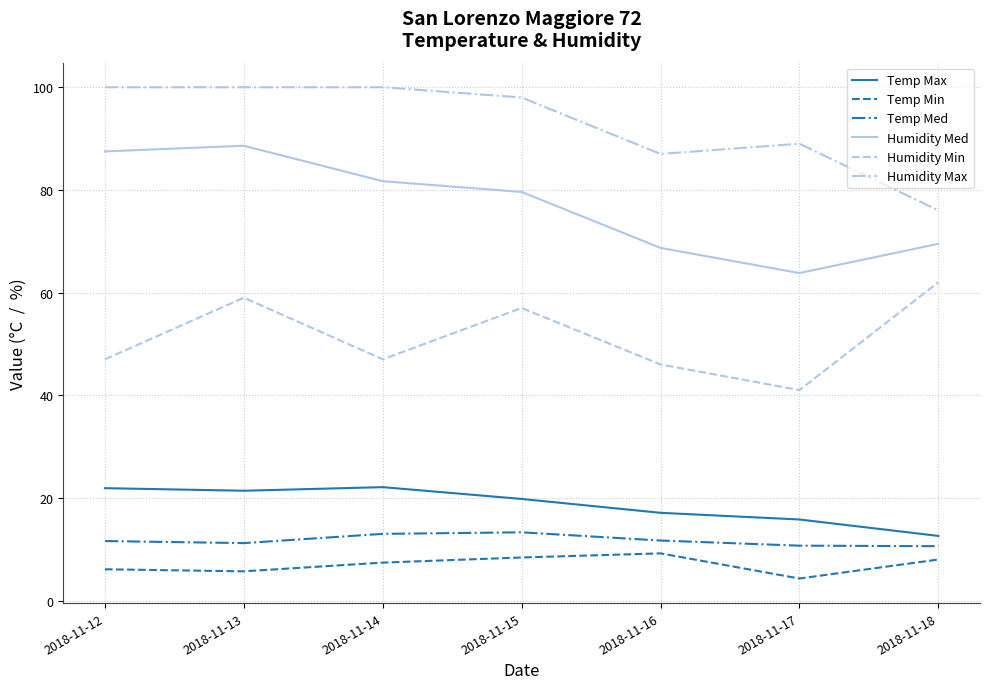

How many values in the Humidity Med series exceed 79?

4